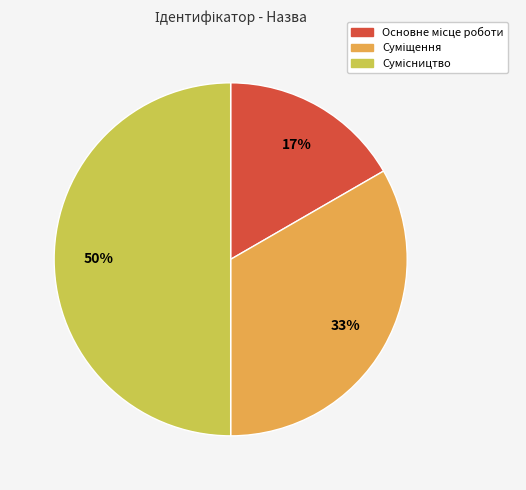

To the nearest percent, what is the average slice percentage?

33%